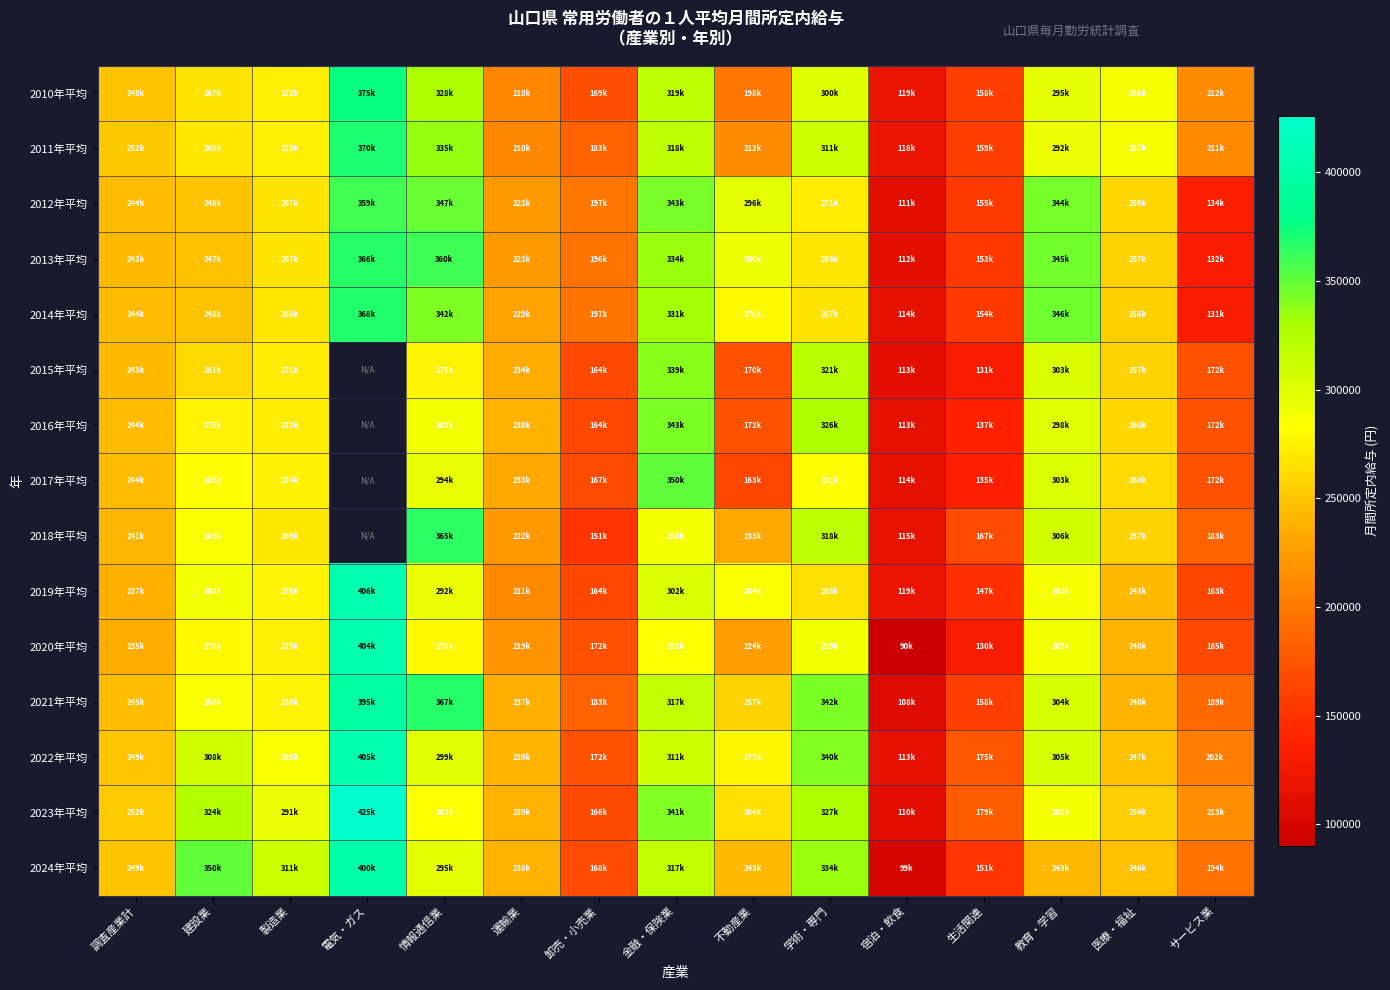

What is the sum of all 2024年平均 values?

3846667.0